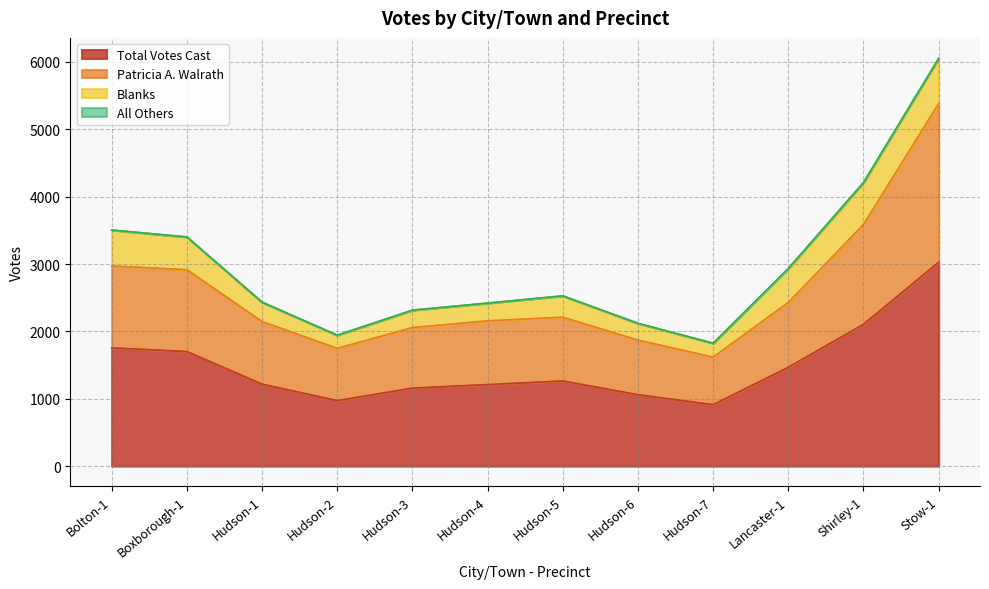

Is it true that Patricia A. Walrath equals 2916 at Boxborough-1?

True